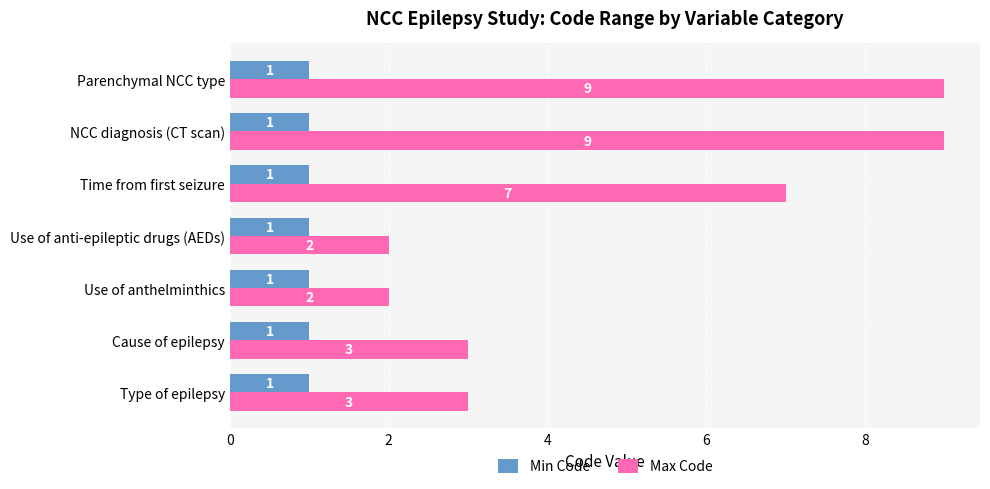

What is the maximum value shown in the chart?

9